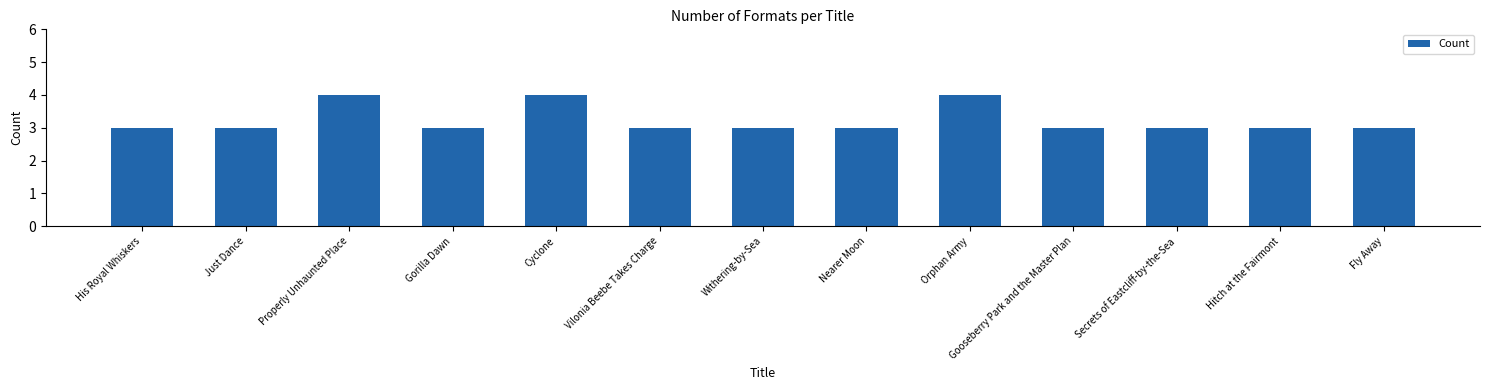

What is the label of the 4th bar from the left?

Gorilla Dawn